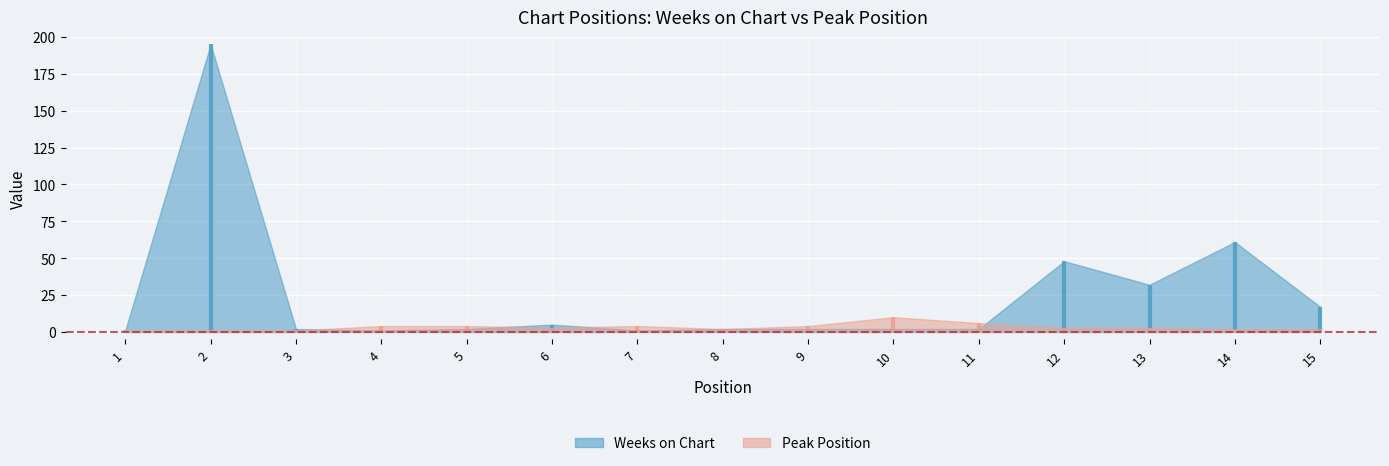

Reading left to right, transcribe all the data shown in this chart.

Weeks on Chart: 1	195	2	1	2	5	1	2	2	2	2	48	32	61	17
Peak Position: 1	1	1	4	4	3	4	2	4	10	6	3	3	2	2